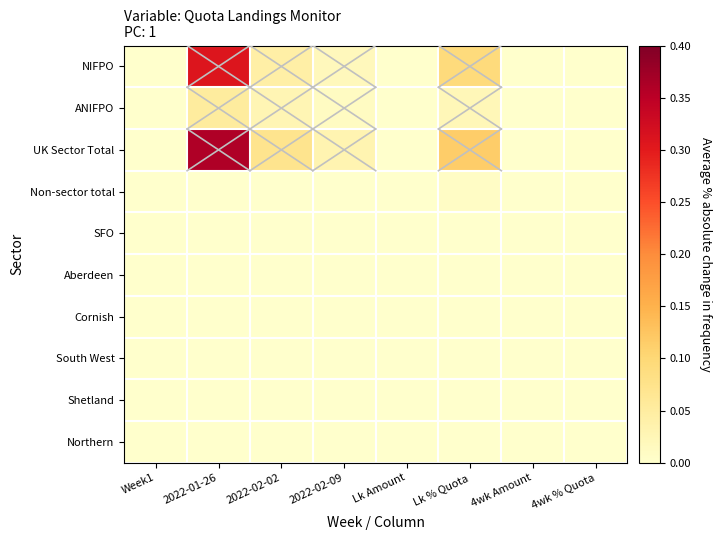

List the series in order of their peak value, highest first.

UK Sector Total, NIFPO, ANIFPO, Non-sector total, SFO, Aberdeen, Cornish, South West, Shetland, Northern